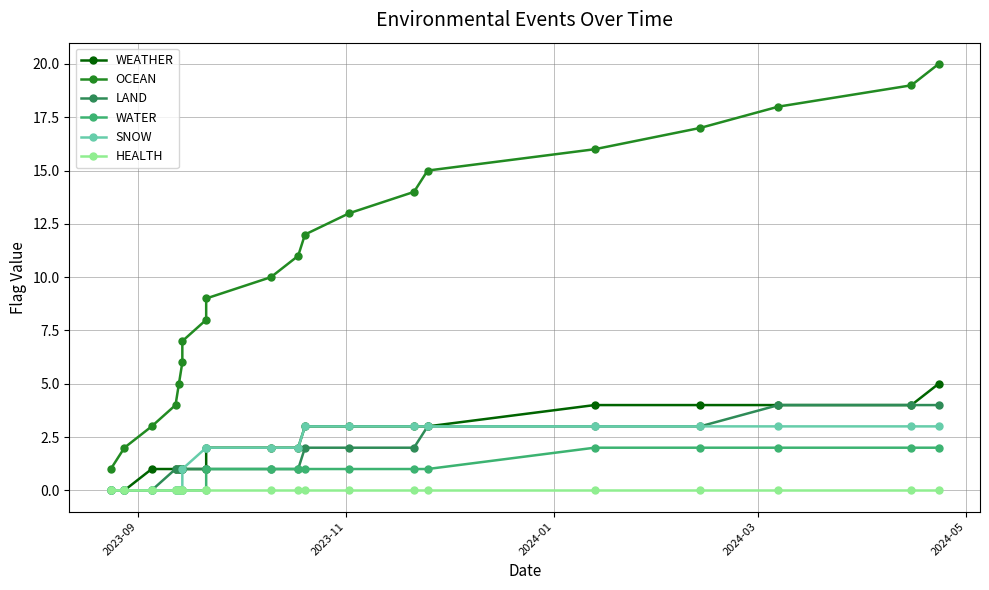

Which category has the lowest value across all series?

2023-09